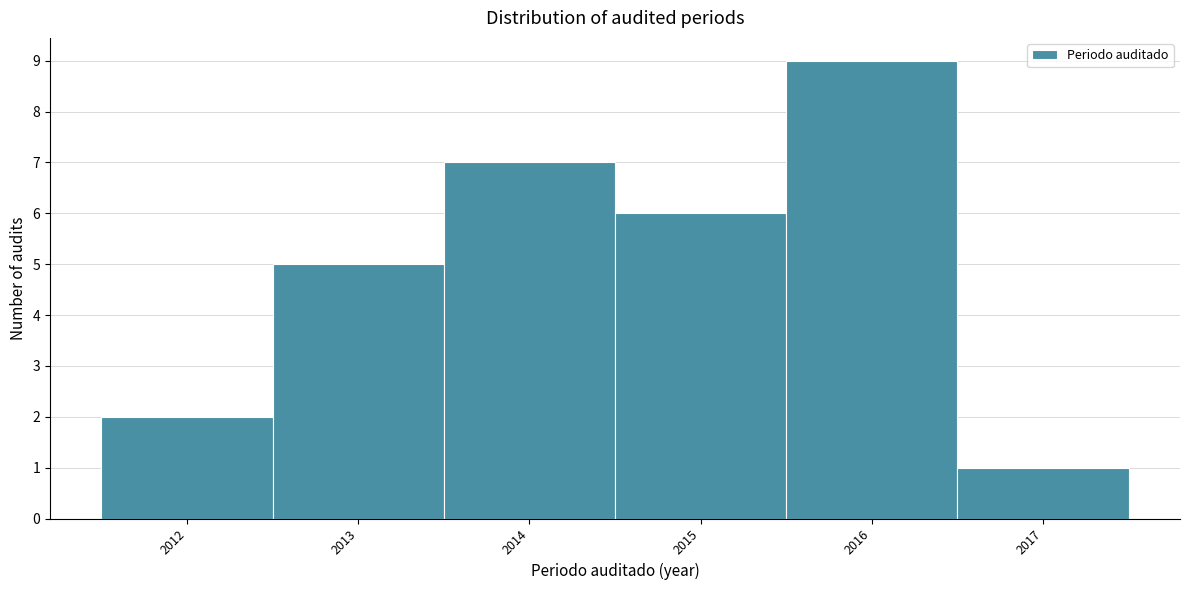

Reading left to right, transcribe this chart: for each bar, give the range it covers on the x-axis and its height. The values are not printed on the chart, so give them approximately, as read against the axis.

2011.5 to 2012.5: 2
2012.5 to 2013.5: 5
2013.5 to 2014.5: 7
2014.5 to 2015.5: 6
2015.5 to 2016.5: 9
2016.5 to 2017.5: 1